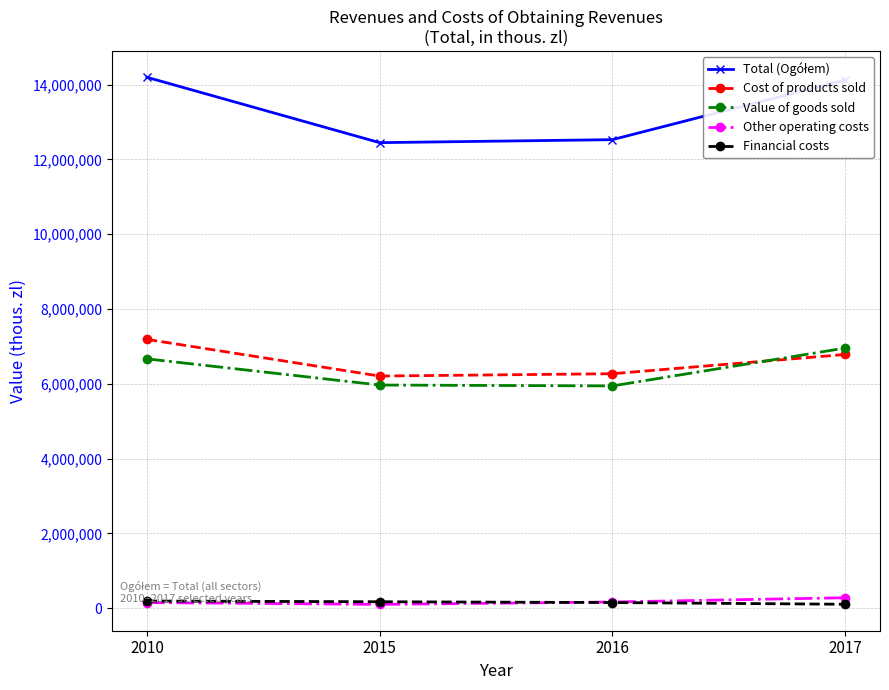

Count the number of data series in this chart.

5